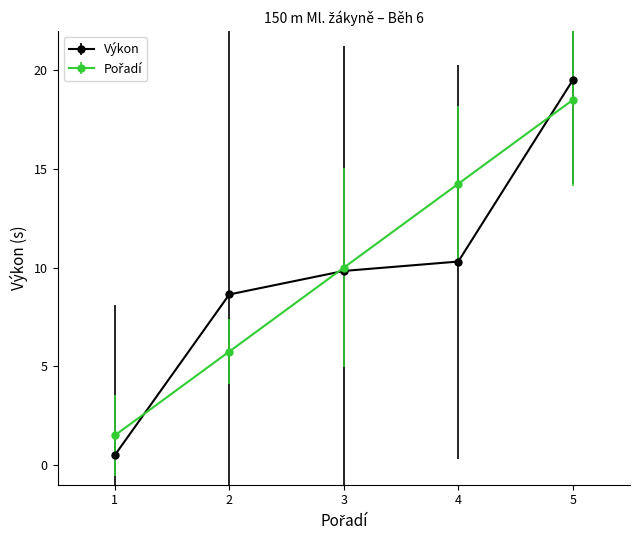

What is the approximate value of Výkon at 2?

8.6